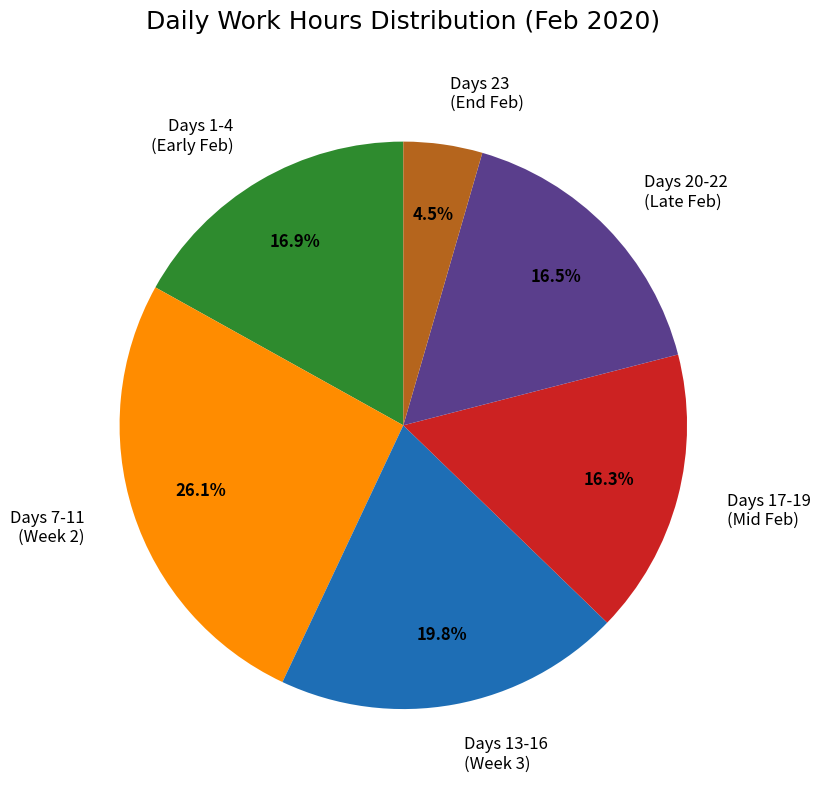

Which has a higher value, Days 17-19 (Mid Feb) or Days 7-11 (Week 2)?

Days 7-11 (Week 2)